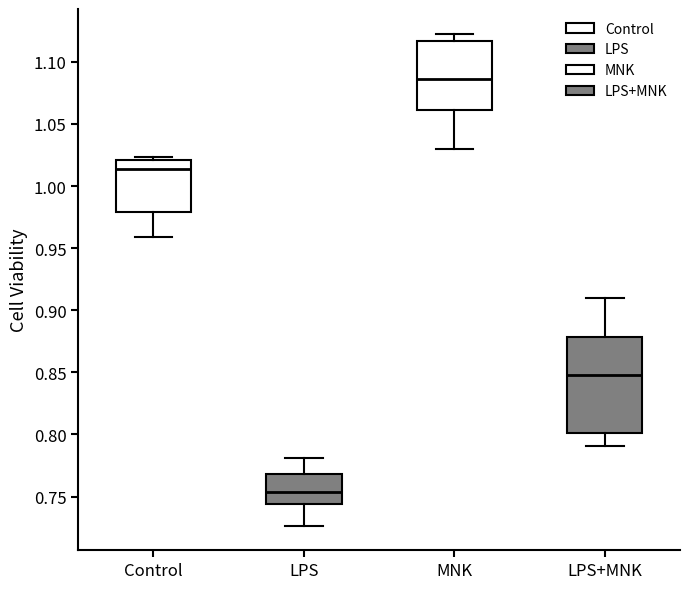

Where is the lower edge of the box for MNK on the y-axis? The values are not printed on the chart, so give them approximately, as read against the axis.

1.060